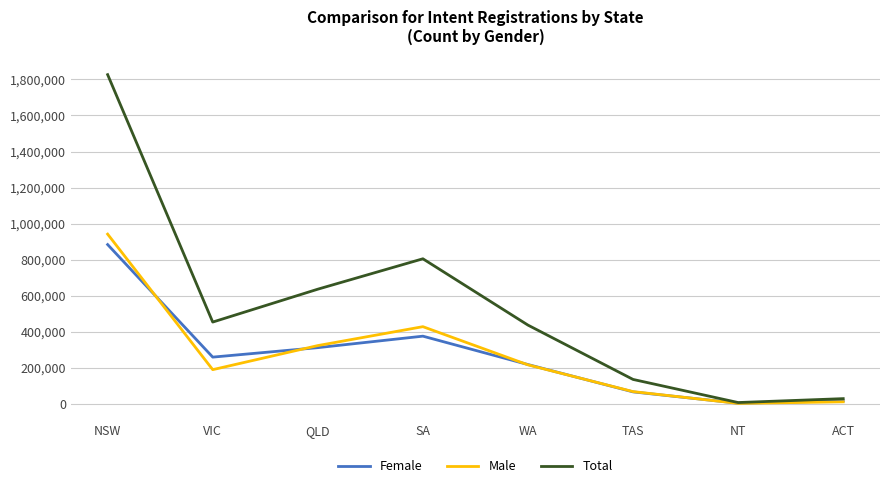

What is the total value across all series at SA?

1610514